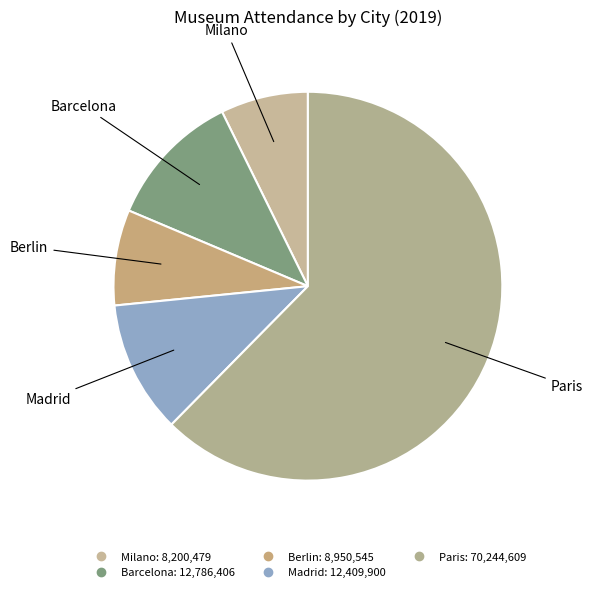

The Madrid slice represents 24% of the pie. True or false?

False